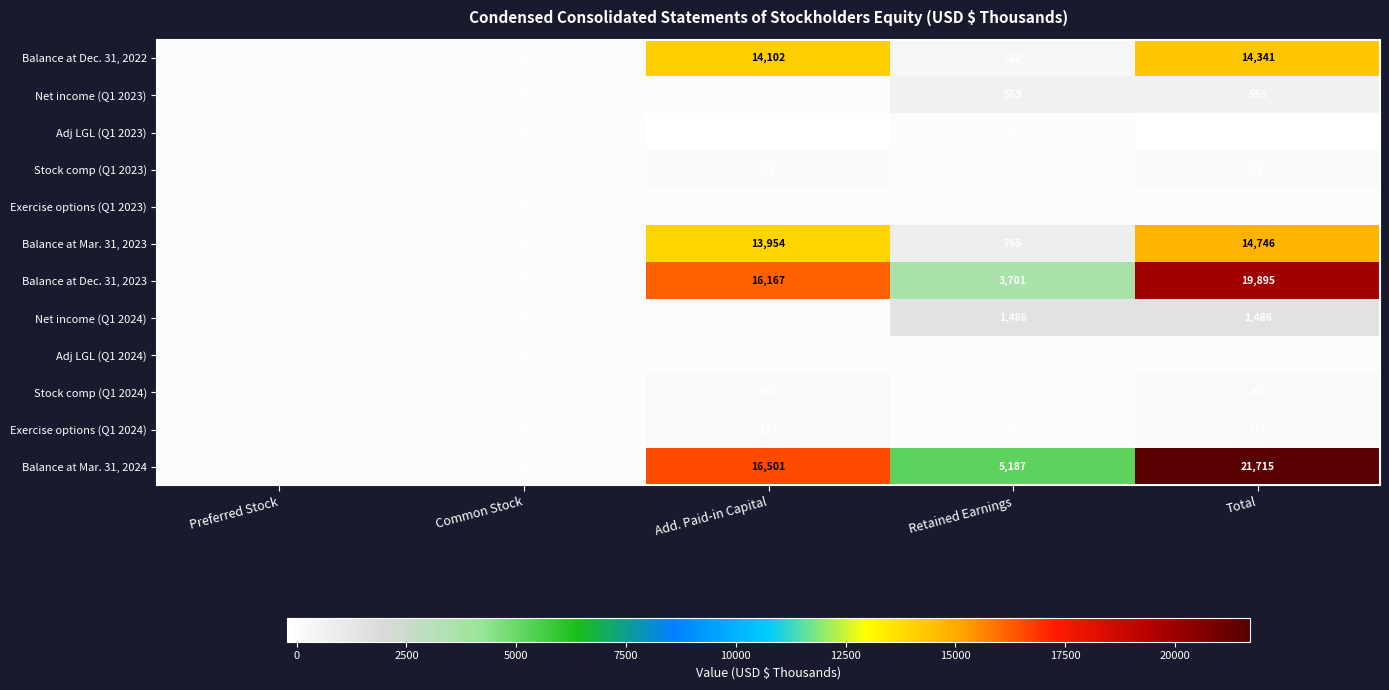

Is the value of Balance at Dec. 31, 2022 at Preferred Stock greater than the value of Balance at Mar. 31, 2023 at Retained Earnings?

No